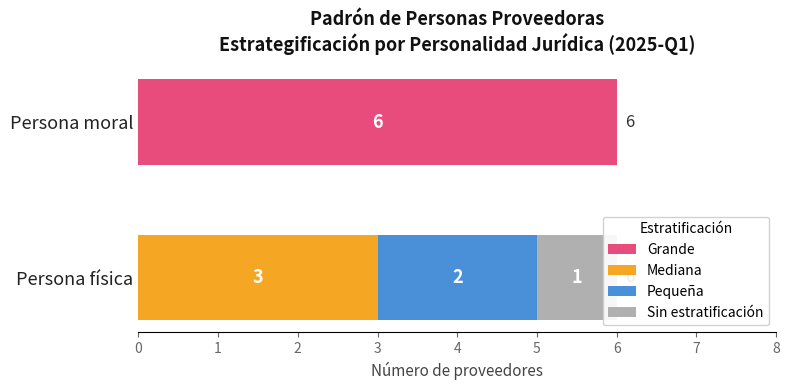

Is the value of Pequeña at Persona física greater than the value of Sin estratificación at Persona moral?

Yes